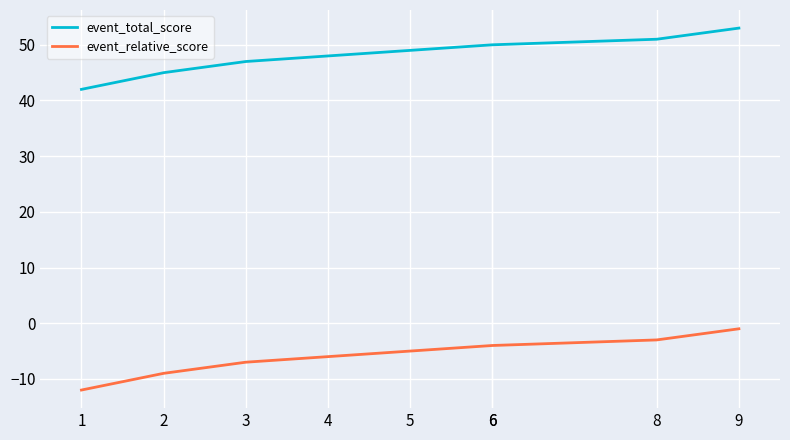

True or false: event_total_score and event_relative_score intersect in this chart.

False